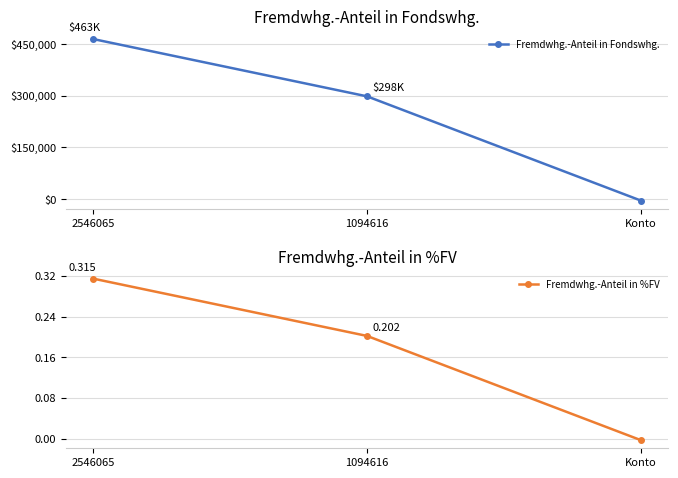

Rank the series at Konto from lowest to highest value.

Fremdwhg.-Anteil in Fondswhg., Fremdwhg.-Anteil in %FV